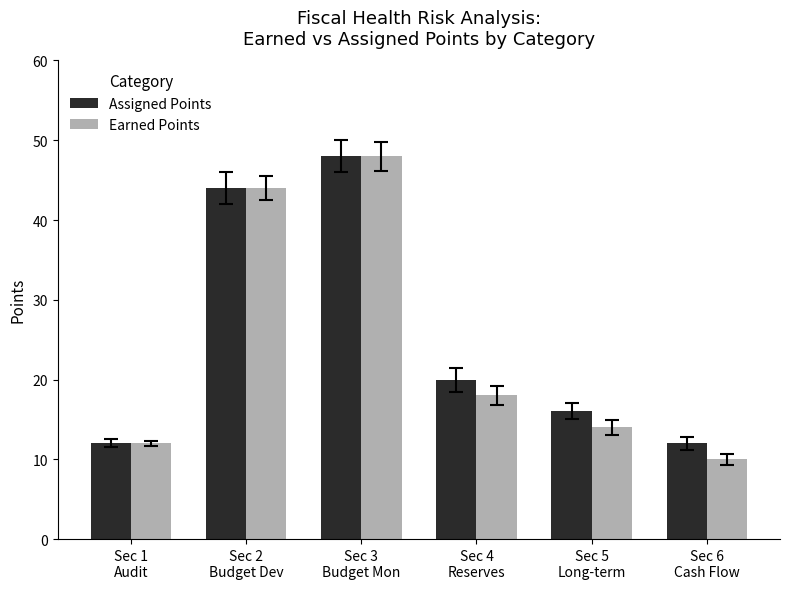

Which label corresponds to the smallest value in the chart?

Sec 6
Cash Flow